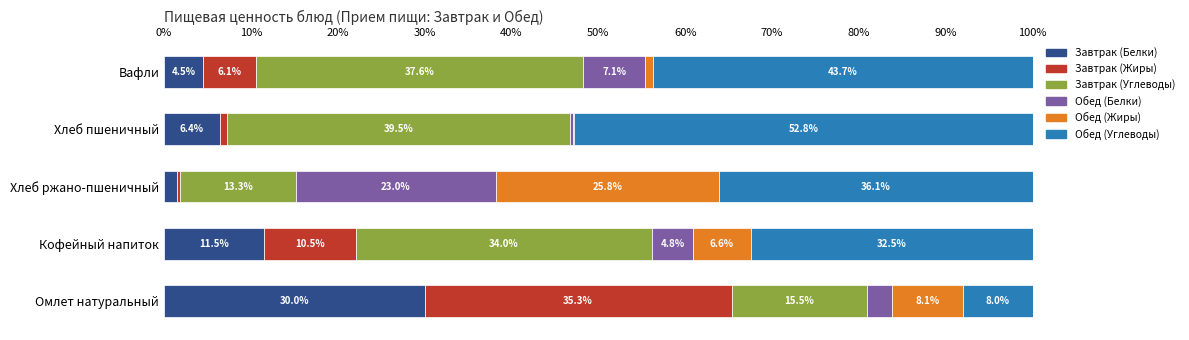

Which category has the highest value in the Завтрак (Белки) series?

Омлет натуральный